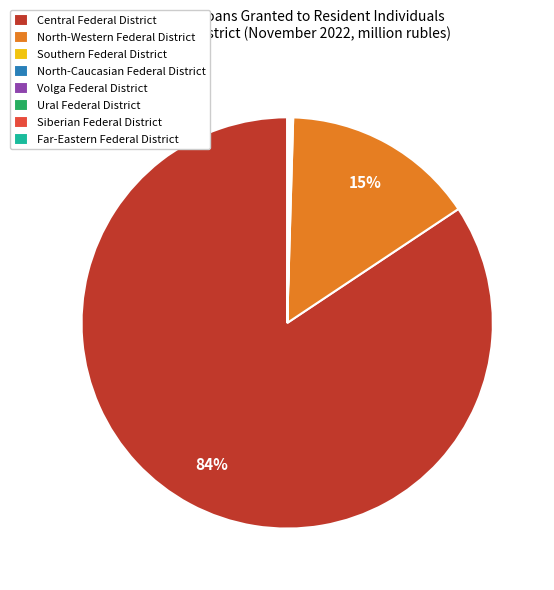

Do Central Federal District and North-Western Federal District together represent more than half of the pie?

Yes